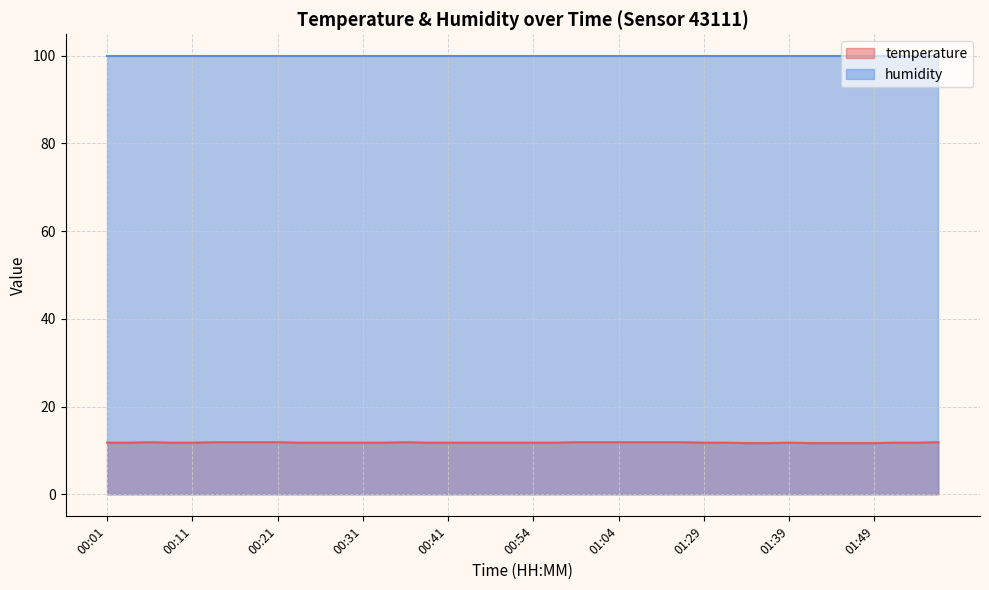

Rank the categories by value from lowest to highest.

01:34, 01:36, 01:41, 01:44, 01:46, 01:49, 00:01, 00:03, 00:08, 00:11, 00:24, 00:26, 00:28, 00:31, 00:33, 00:38, 00:41, 00:43, 00:49, 00:51, 00:54, 00:56, 01:29, 01:31, 01:39, 01:51, 01:54, 00:06, 00:13, 00:16, 00:18, 00:21, 00:36, 00:59, 01:01, 01:04, 01:06, 01:12, 01:14, 01:56